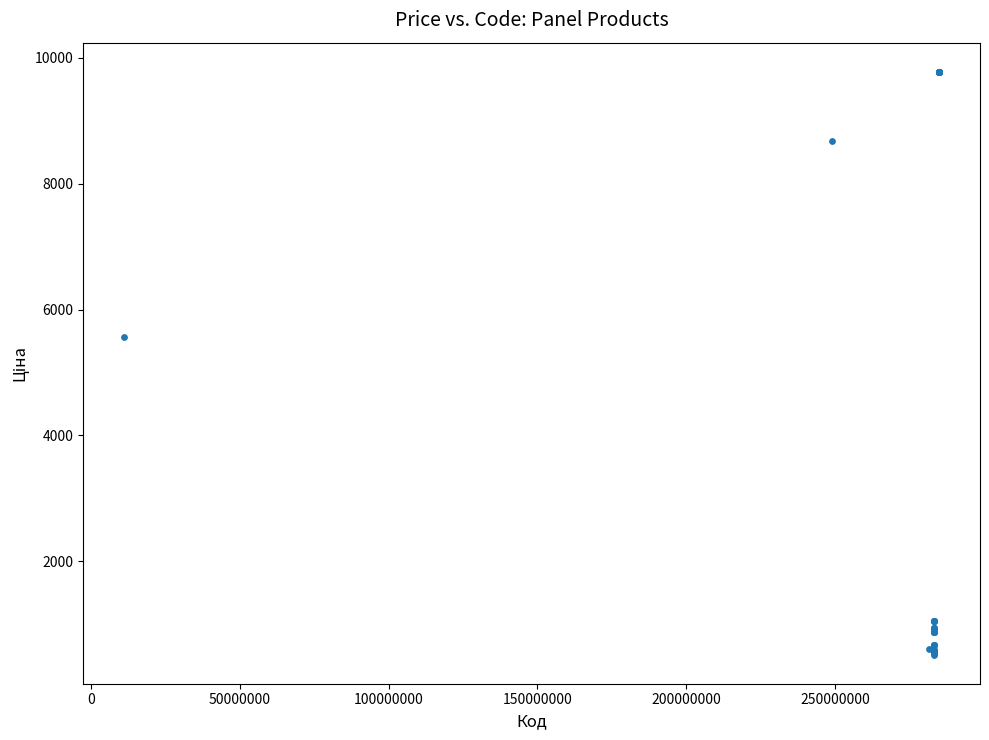

What Y value in the scatter plot is closest to 5148?

5560.3